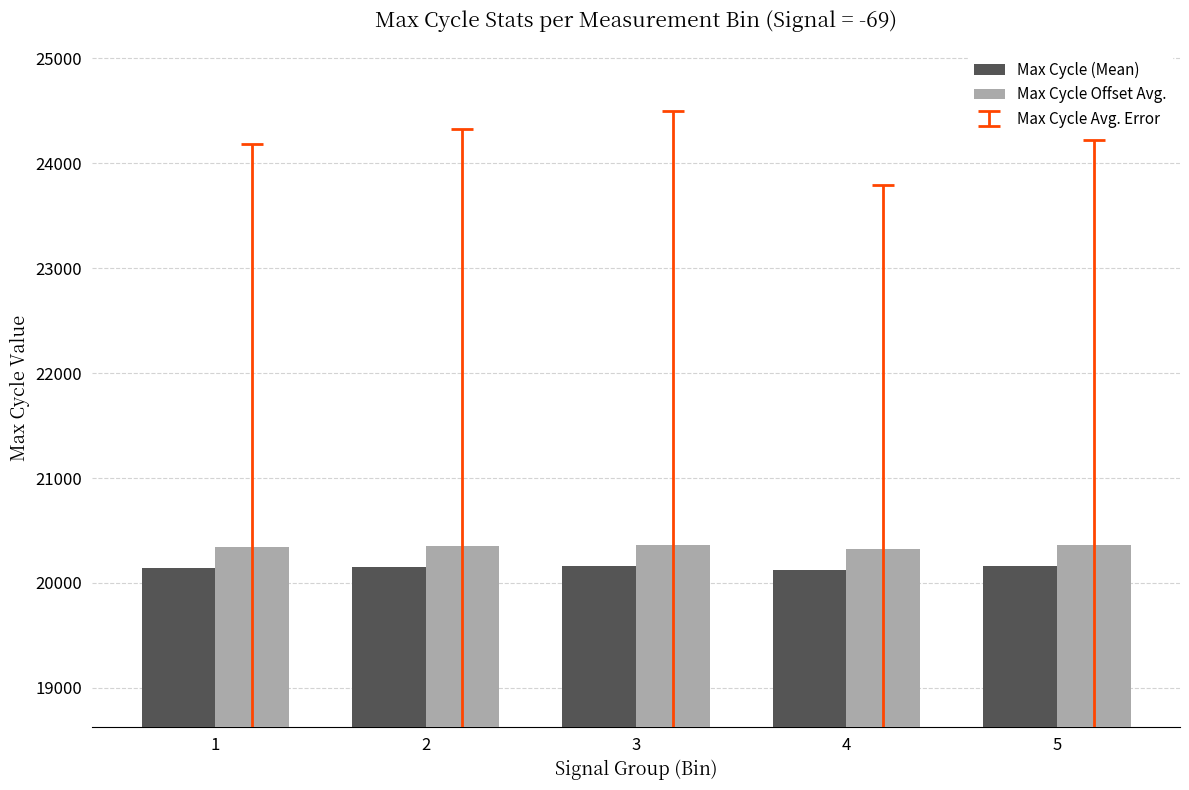

What is the value of the Max Cycle (Mean) bar at the 2nd from the left?

20153.5